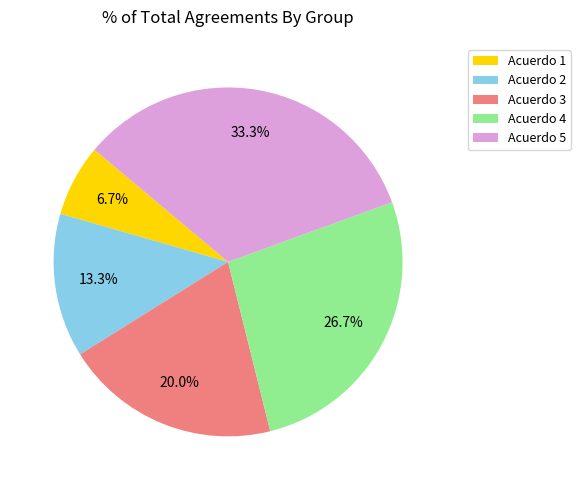

To the nearest percent, what percentage of the pie is Acuerdo 4?

27%